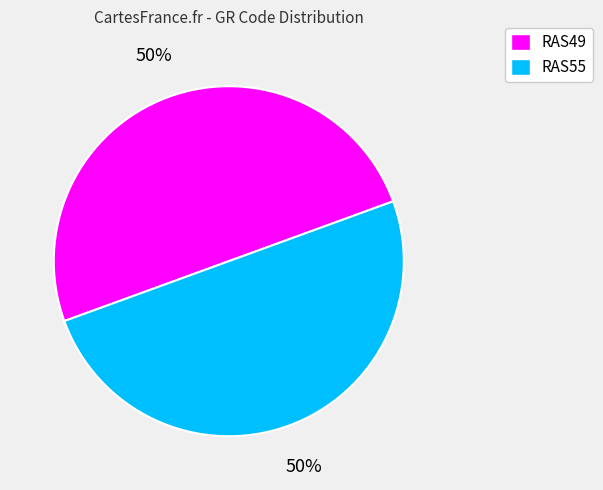

Do RAS49 and RAS55 together represent more than half of the pie?

Yes